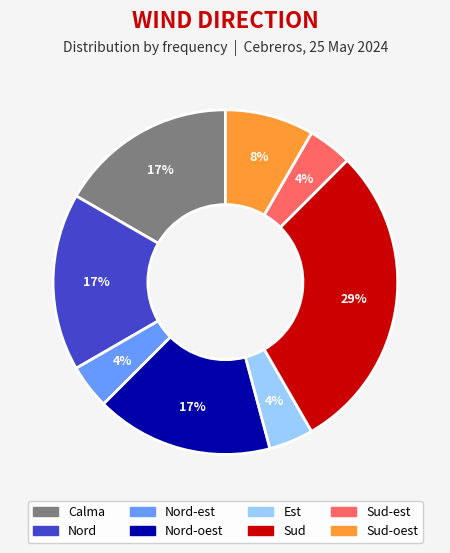

Is there a majority slice in this chart?

No